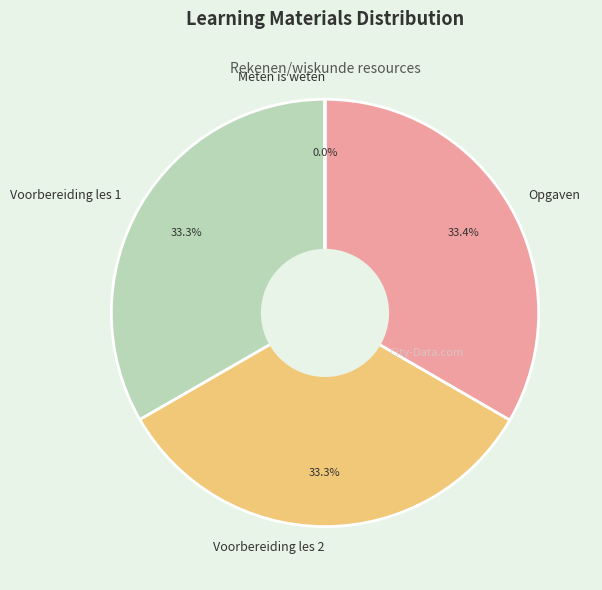

To the nearest percent, what is the average slice percentage?

25%